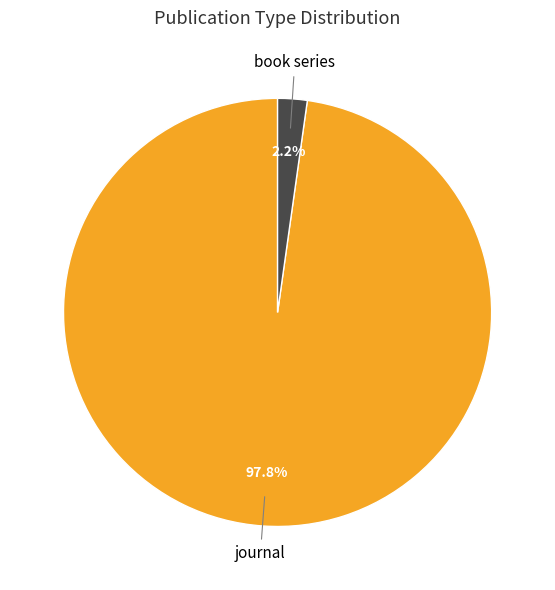

To the nearest percent, what percentage of the pie is journal?

98%